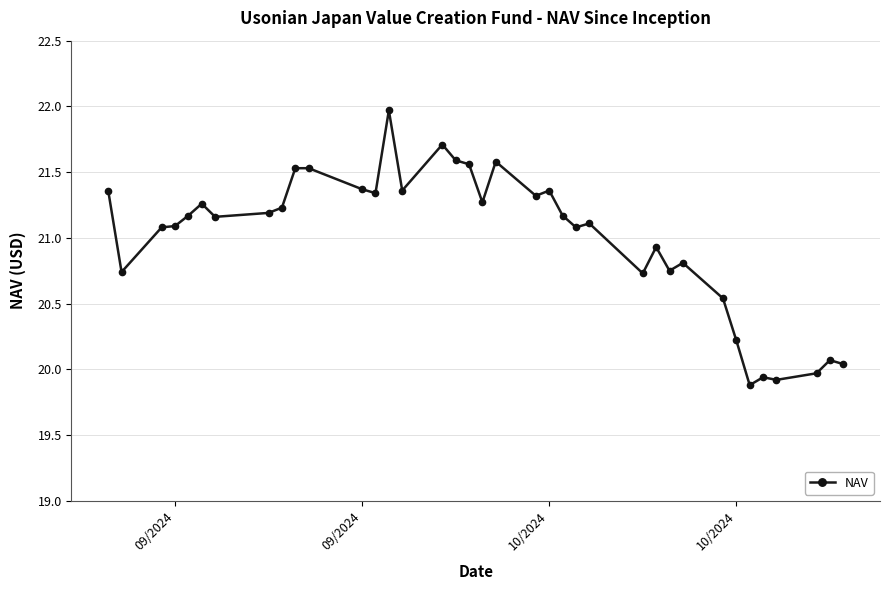

What is the average value?

21.0